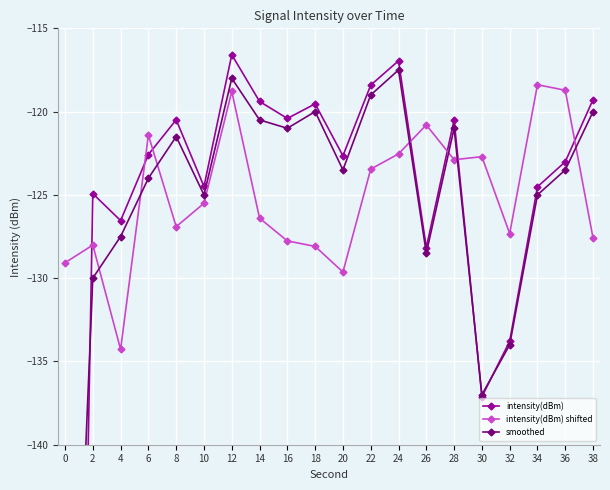

Which has a higher value, 26 or 10?

10